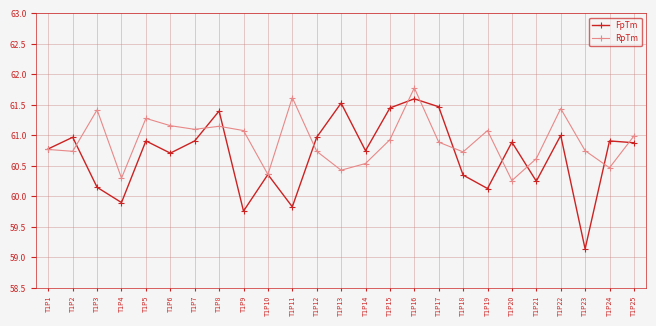

What is the sum of the RpTm values at T1P11 and T1P1?

122.4